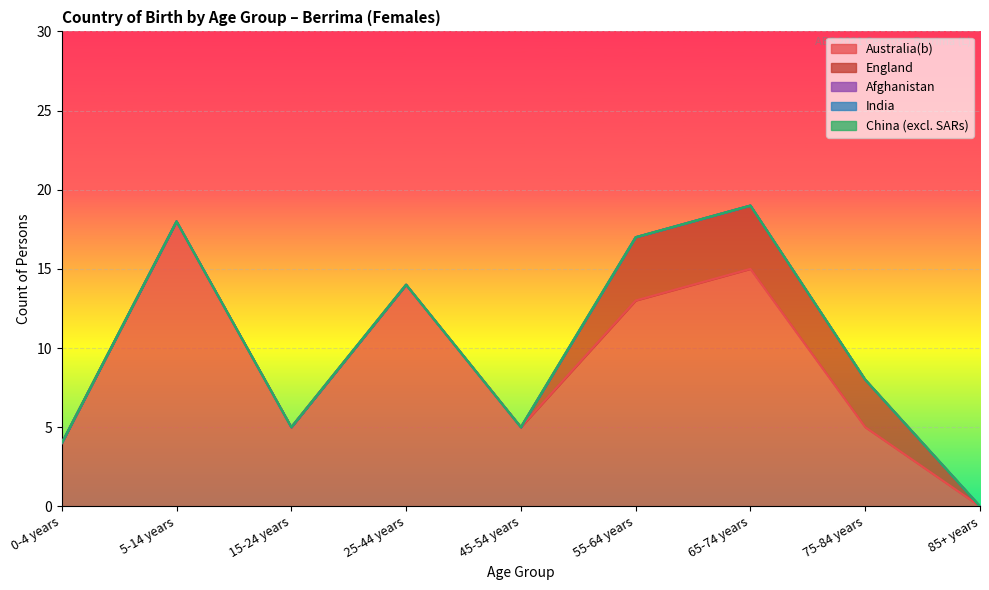

At how many categories does at least one series exceed 12?

4